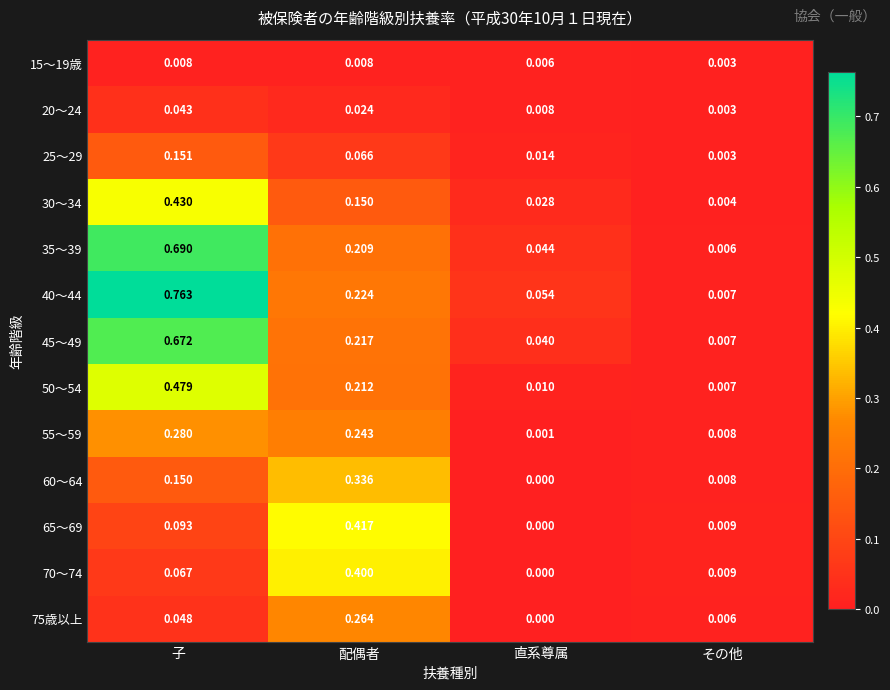

Rank the categories by 45～49 value from highest to lowest.

子, 配偶者, 直系尊属, その他